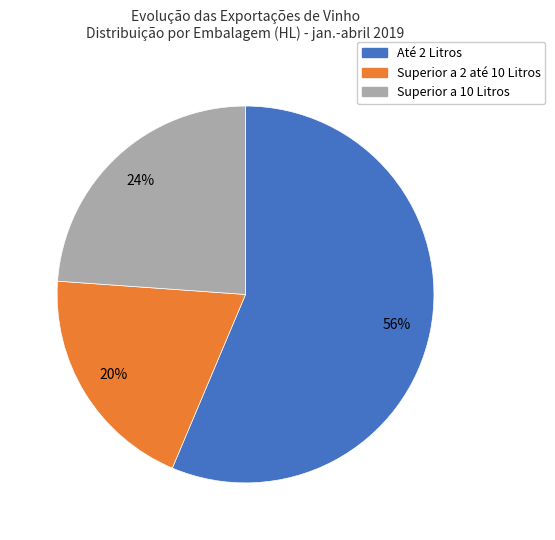

What is the majority slice?

Até 2 Litros